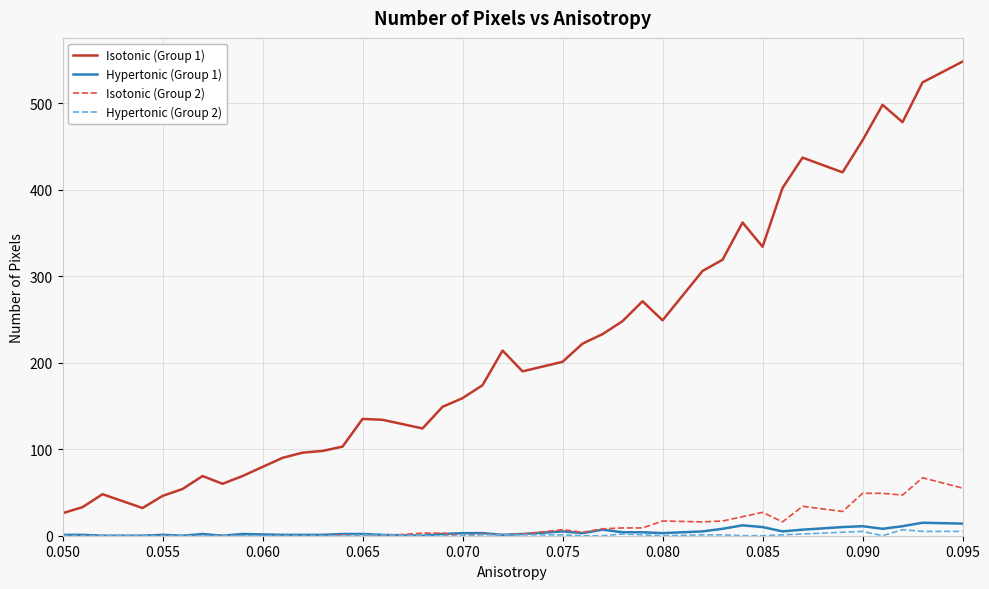

Which series has the largest total across all categories?

Isotonic (Group 1)